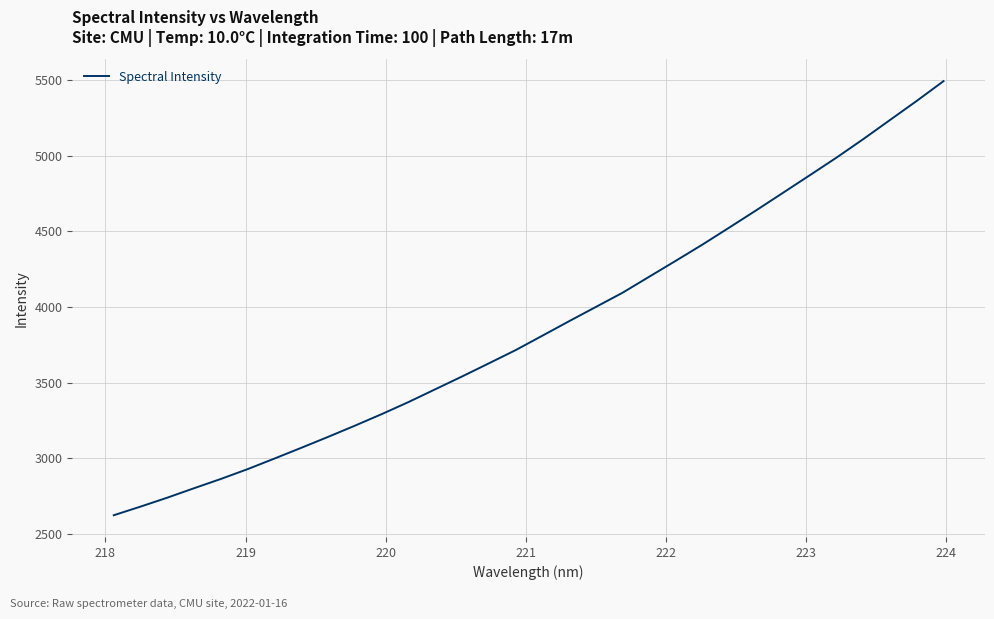

What is the greatest value displayed?

5492.8